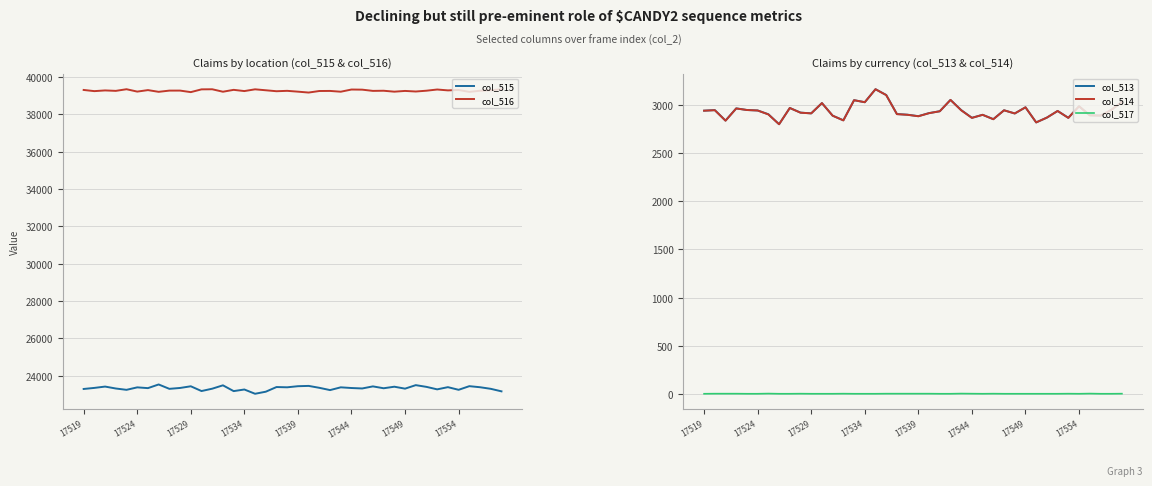

What is the difference between the maximum and minimum values in the col_516 series?

178